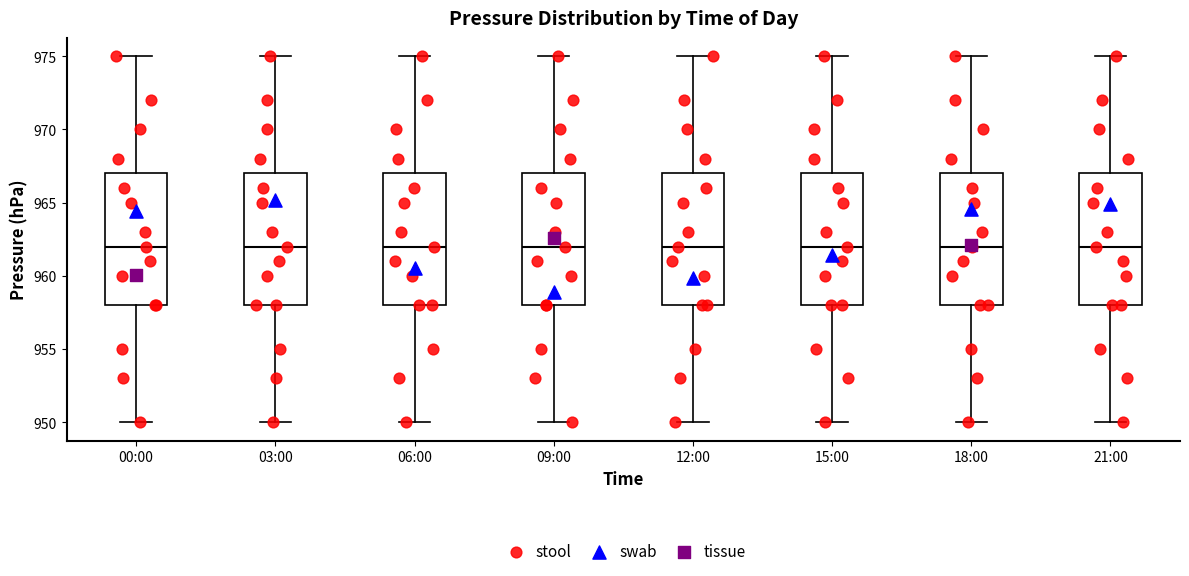

Reading left to right, transcribe this box plot: for each box, give where its median line is, the range the box spans, and where its two whiskers end, as read against the y-axis. The values are not printed on the chart, so give them approximately, as read against the axis.

00:00: median 962, box 958 to 967, whiskers 950 to 975
03:00: median 962, box 958 to 967, whiskers 950 to 975
06:00: median 962, box 958 to 967, whiskers 950 to 975
09:00: median 962, box 958 to 967, whiskers 950 to 975
12:00: median 962, box 958 to 967, whiskers 950 to 975
15:00: median 962, box 958 to 967, whiskers 950 to 975
18:00: median 962, box 958 to 967, whiskers 950 to 975
21:00: median 962, box 958 to 967, whiskers 950 to 975